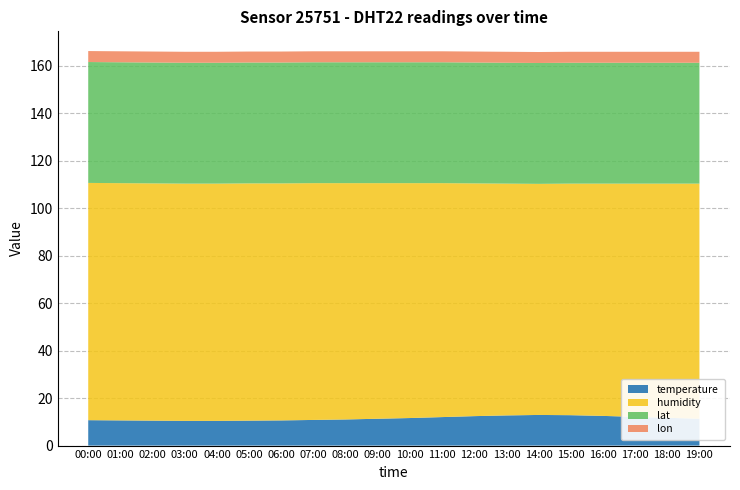

Reading left to right, transcribe all the data shown in this chart.

temperature: 00:00=10.7	01:00=10.6	02:00=10.5	03:00=10.4	04:00=10.4	05:00=10.5	06:00=10.6	07:00=10.8	08:00=11.0	09:00=11.3	10:00=11.6	11:00=12.0	12:00=12.4	13:00=12.7	14:00=12.9	15:00=12.8	16:00=12.5	17:00=12.1	18:00=11.7	19:00=11.3
humidity: 00:00=99.9	01:00=99.9	02:00=99.9	03:00=99.9	04:00=99.9	05:00=99.9	06:00=99.8	07:00=99.7	08:00=99.5	09:00=99.2	10:00=98.9	11:00=98.5	12:00=98.0	13:00=97.6	14:00=97.3	15:00=97.5	16:00=97.8	17:00=98.2	18:00=98.6	19:00=99.0
lat: 00:00=50.9	01:00=50.9	02:00=50.9	03:00=50.9	04:00=50.9	05:00=50.9	06:00=50.9	07:00=50.9	08:00=50.9	09:00=50.9	10:00=50.9	11:00=50.9	12:00=50.9	13:00=50.9	14:00=50.9	15:00=50.9	16:00=50.9	17:00=50.9	18:00=50.9	19:00=50.9
lon: 00:00=4.6	01:00=4.6	02:00=4.6	03:00=4.6	04:00=4.6	05:00=4.6	06:00=4.6	07:00=4.6	08:00=4.6	09:00=4.6	10:00=4.6	11:00=4.6	12:00=4.6	13:00=4.6	14:00=4.6	15:00=4.6	16:00=4.6	17:00=4.6	18:00=4.6	19:00=4.6